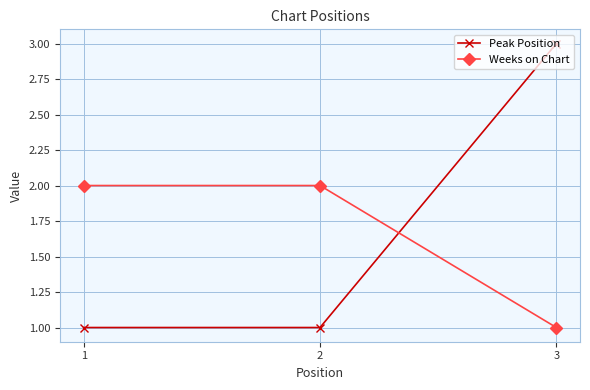

At which label does Peak Position reach its peak?

3